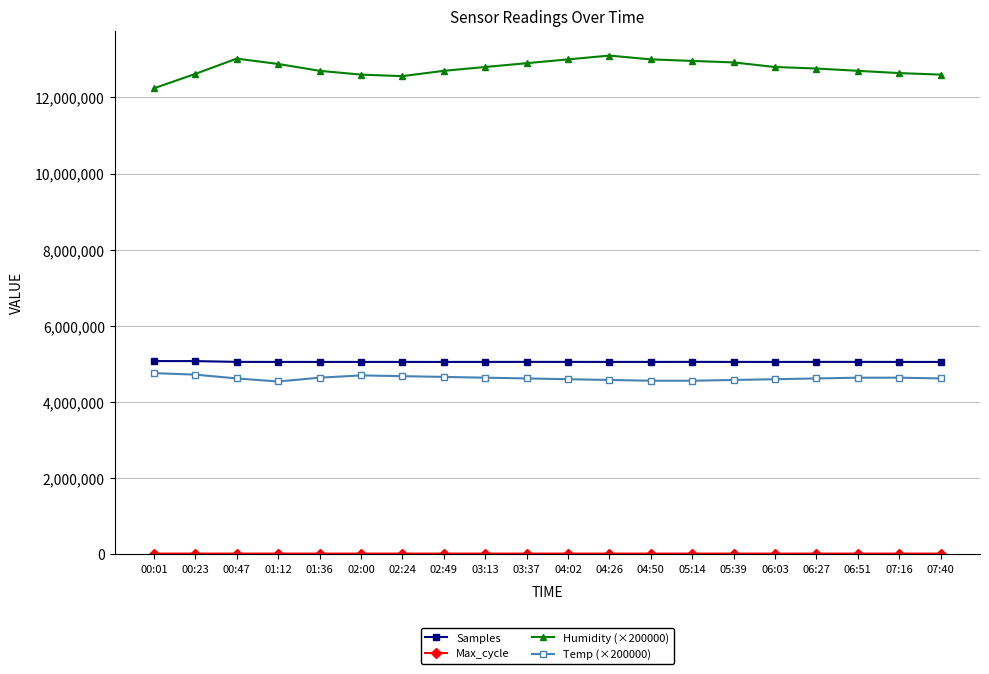

At which label does Humidity (×200000) first exceed 12800000?

00:47